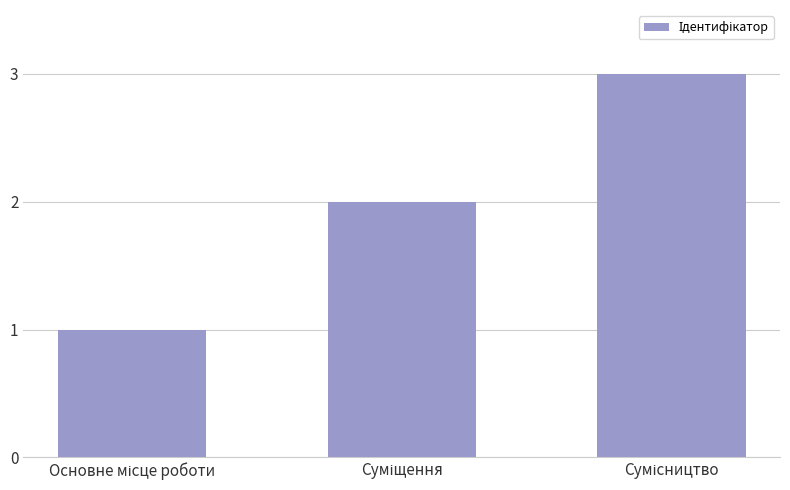

What is the sum of all values?

6